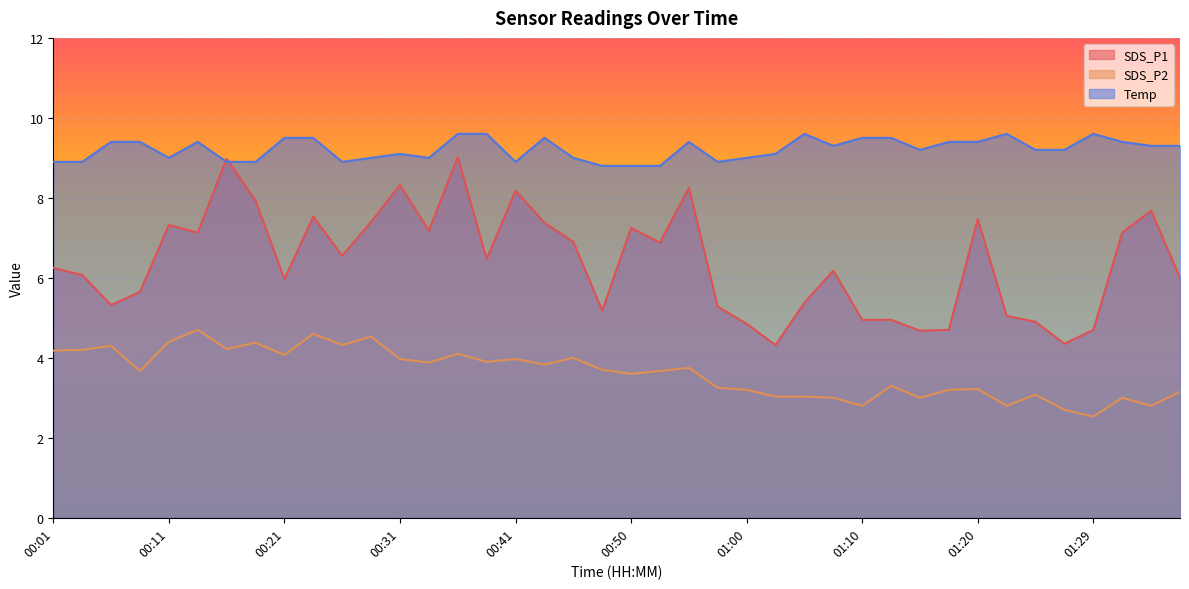

What is the label of the 36th point from the left?

01:27